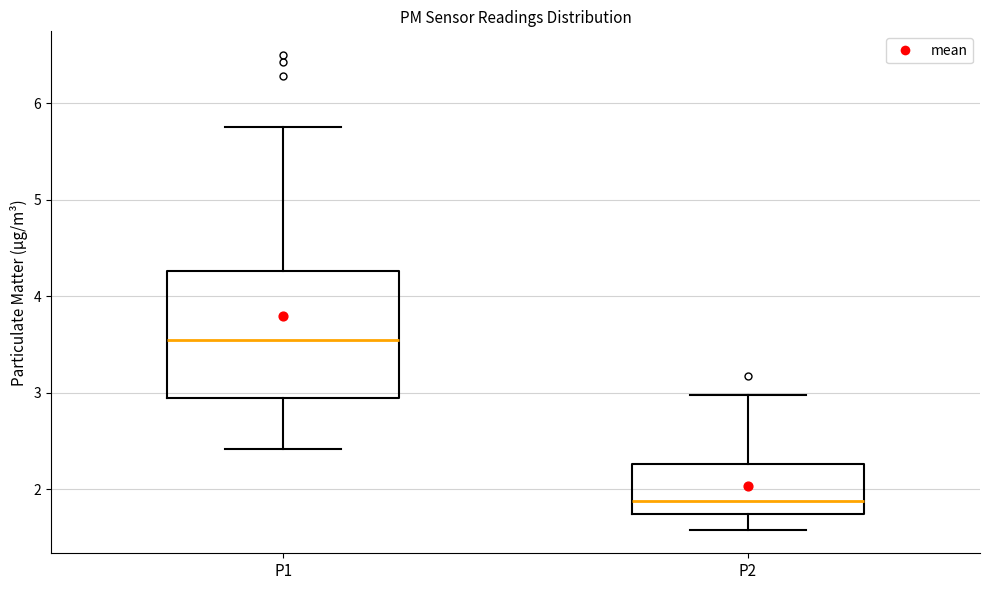

Where is the upper edge of the box for P1 on the y-axis? The values are not printed on the chart, so give them approximately, as read against the axis.

4.3